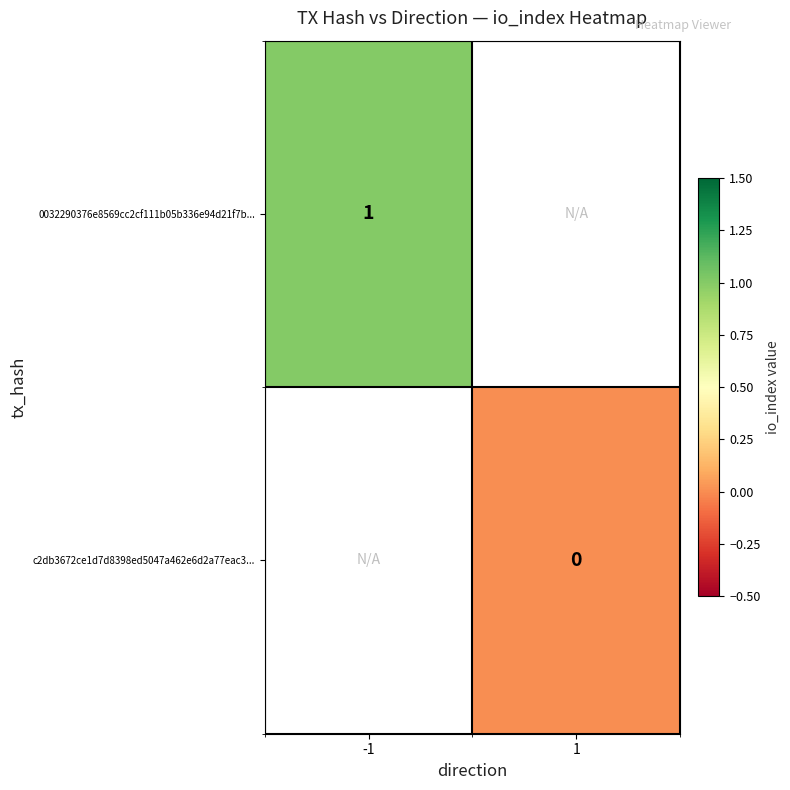

True or false: 0032290376e8569cc2cf111b05b336e94d21f7b... has a value of 1 at -1.

True